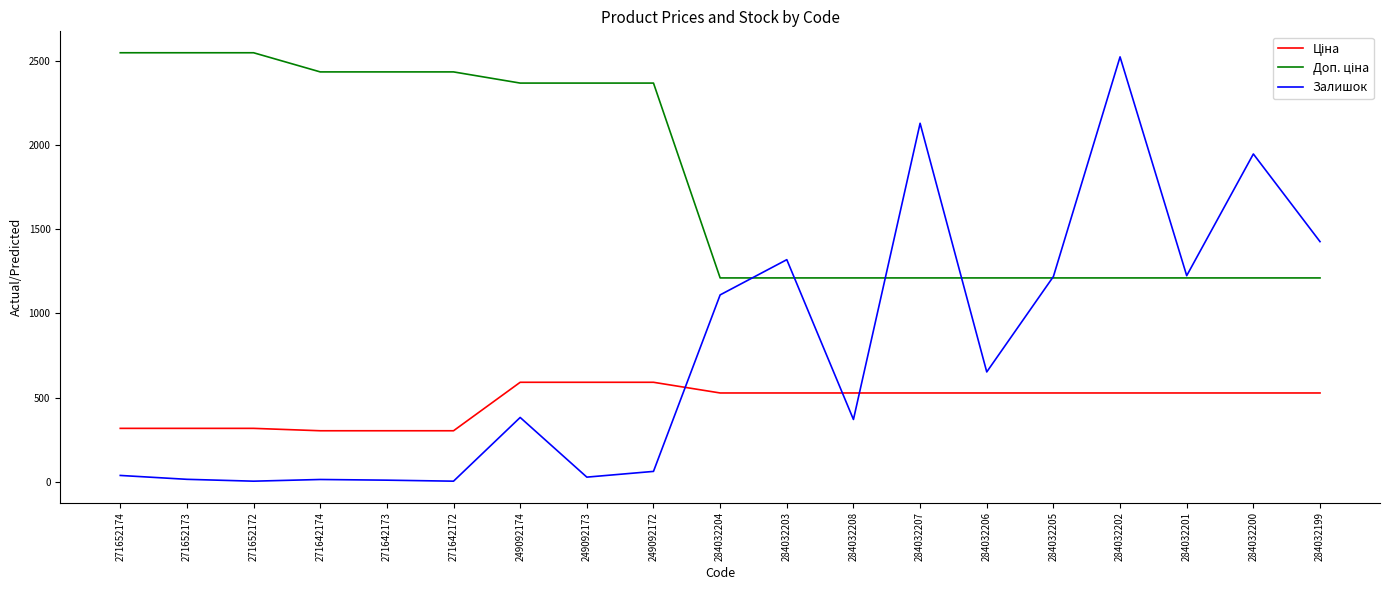

Which series changed the most between 271652174 and 284032207?

Залишок